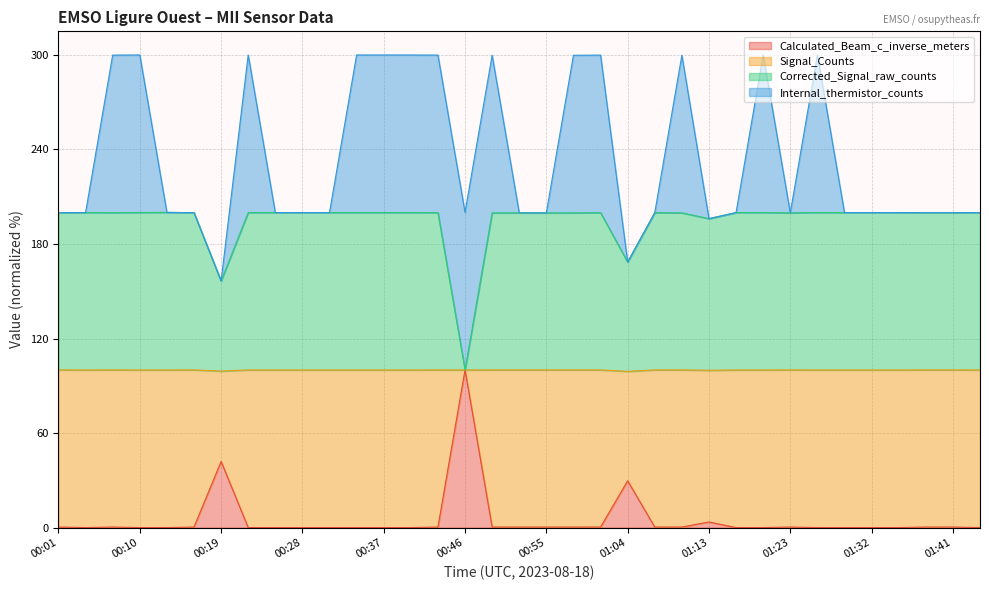

What is the highest value of the Calculated_Beam_c_inverse_meters series?

100.0